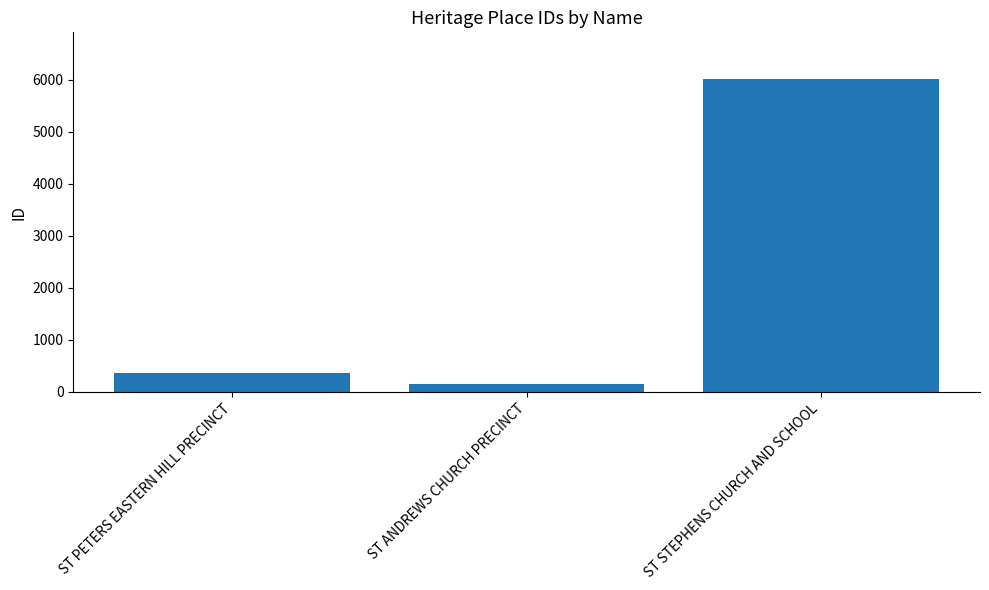

The chart shows a value of 368 at ST PETERS EASTERN HILL PRECINCT. True or false?

True